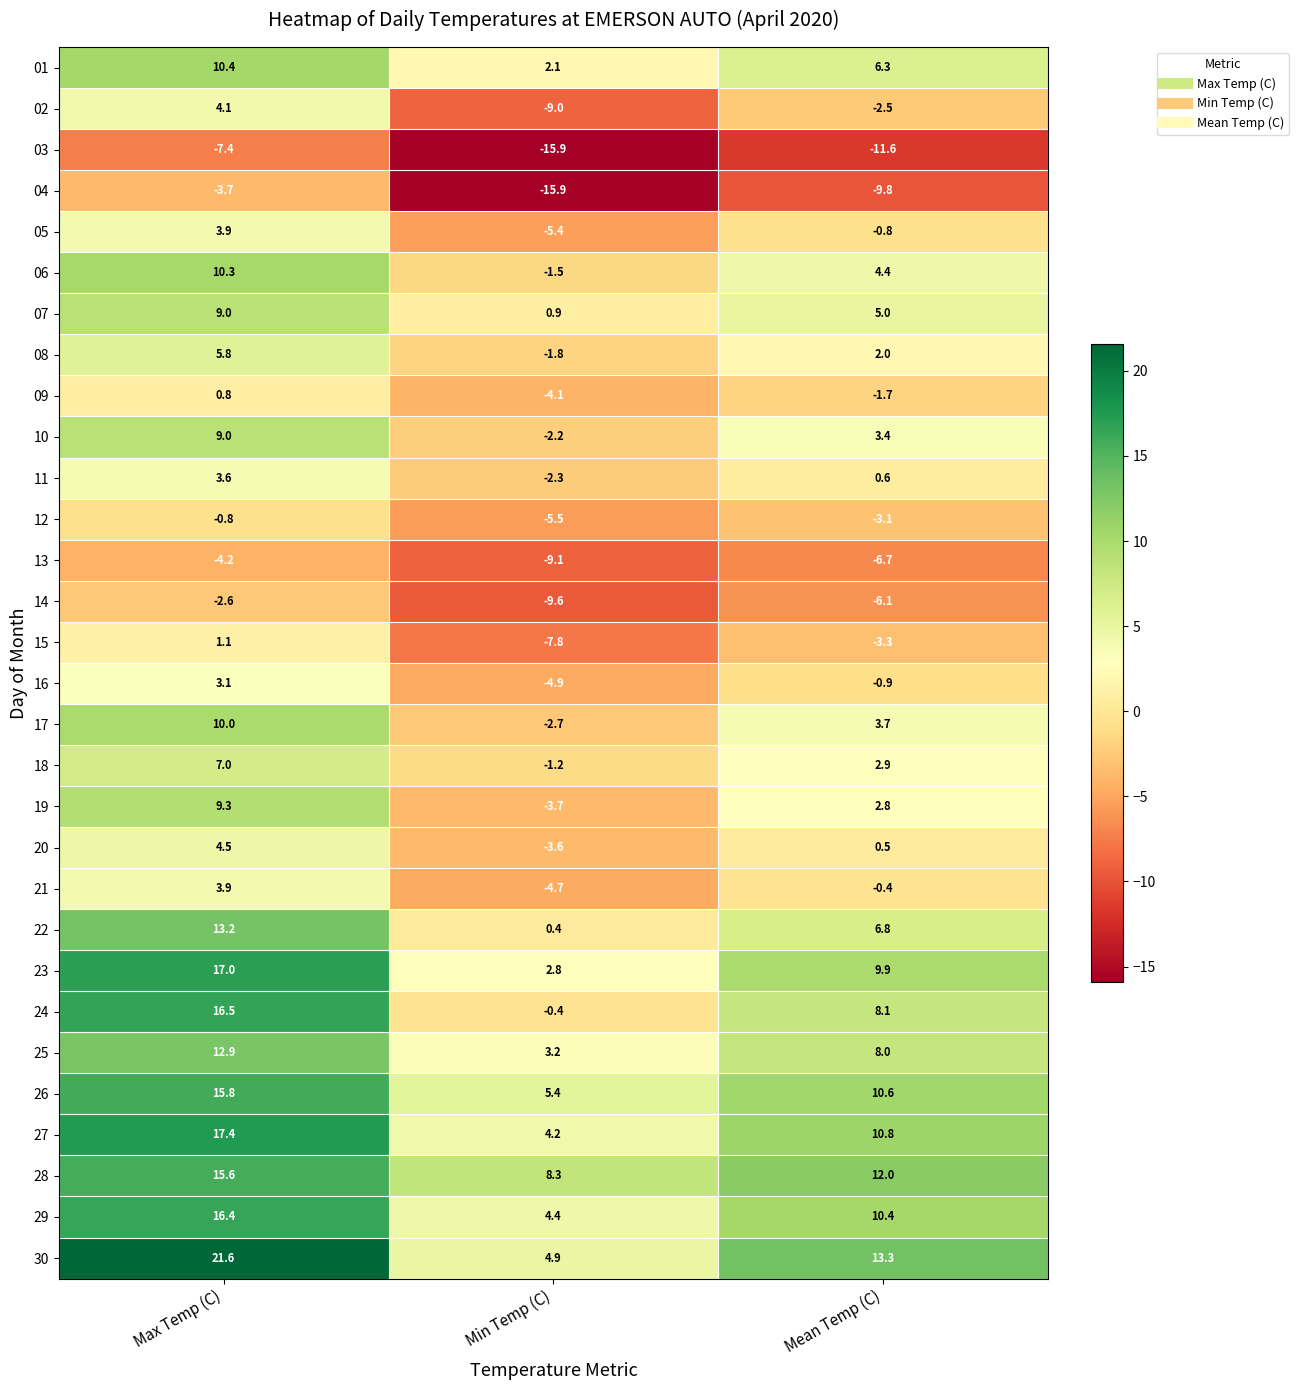

Which series has the largest total across all categories?

30